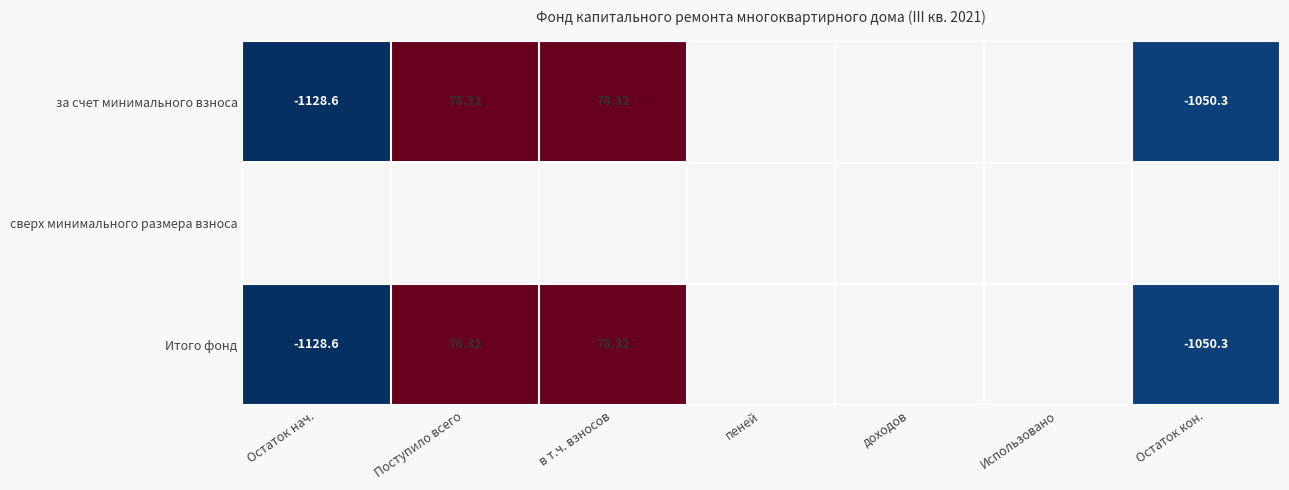

Is the value of за счет минимального взноса at Использовано greater than the value of сверх минимального размера взноса at Остаток нач.?

No